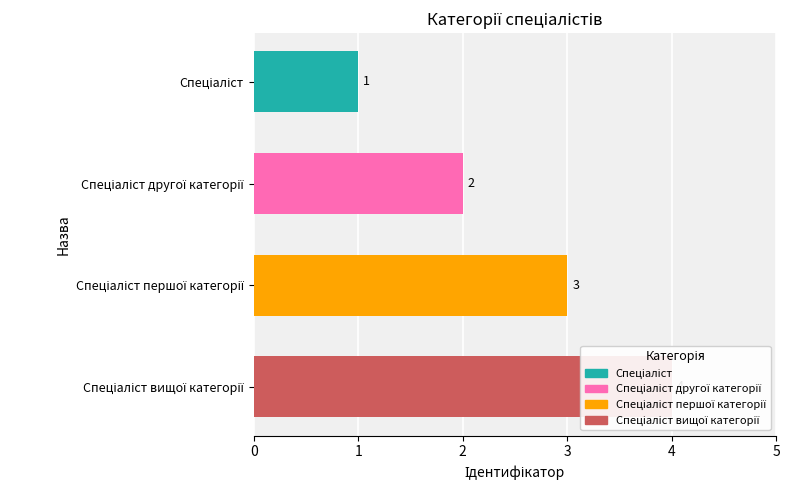

How many data points does each series have?

4